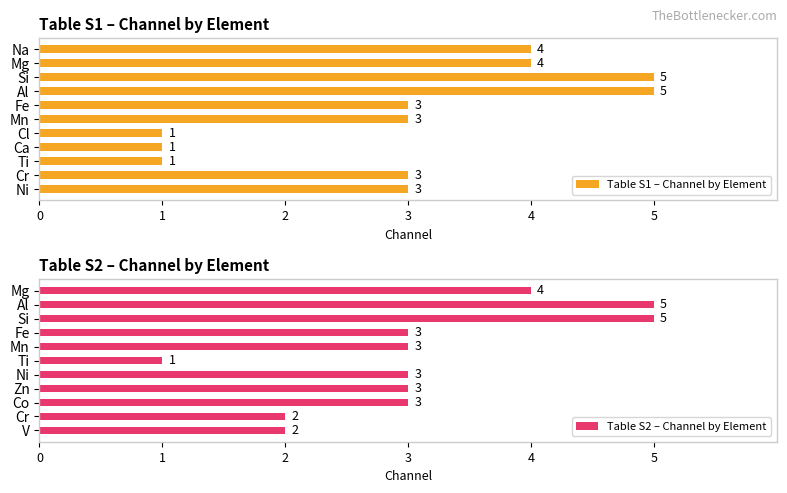

Reading right to left, what are all the values shown in this chart?

Table S1 – Channel by Element: 3	3	1	1	1	3	3	5	5	4	4
Table S2 – Channel by Element: 2	2	3	3	3	1	3	3	5	5	4